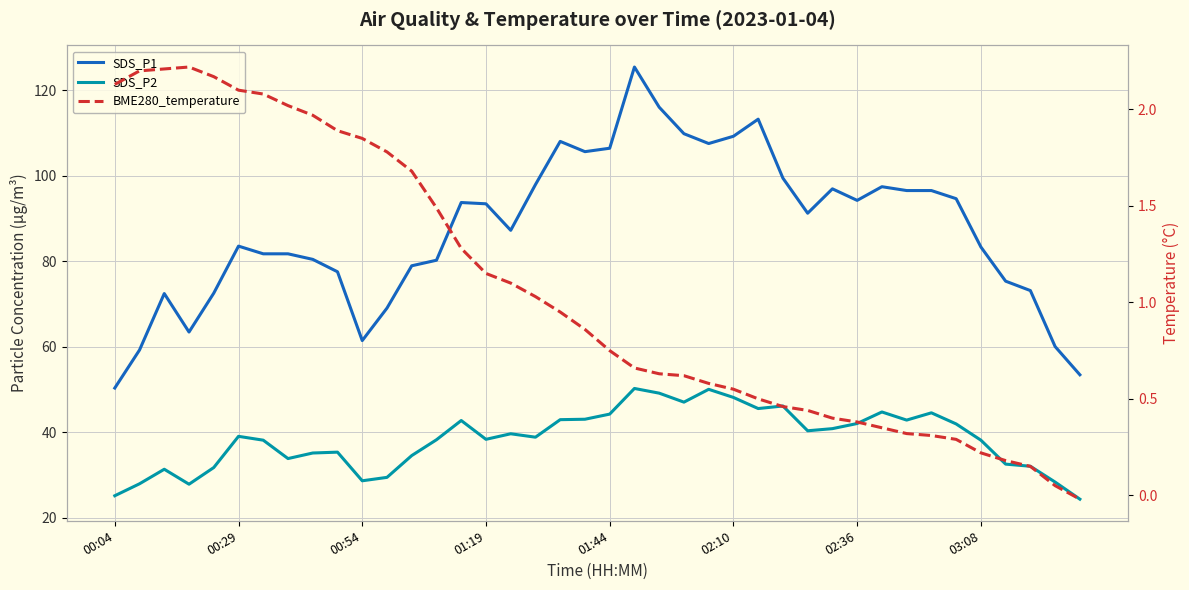

Count the number of categories in the chart.

40